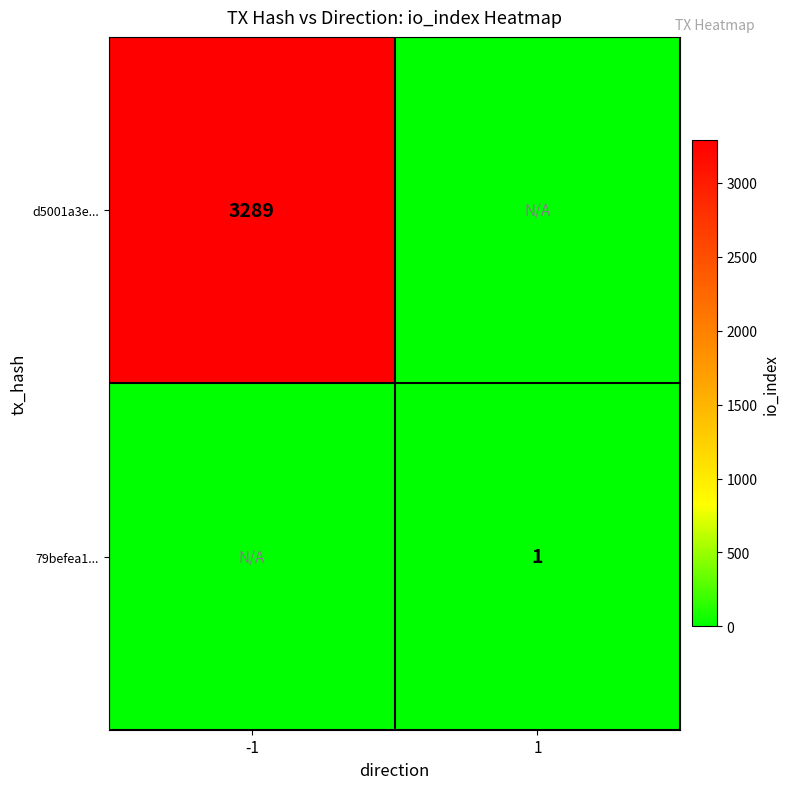

The value of 79befea1... at 1 is 2. True or false?

False